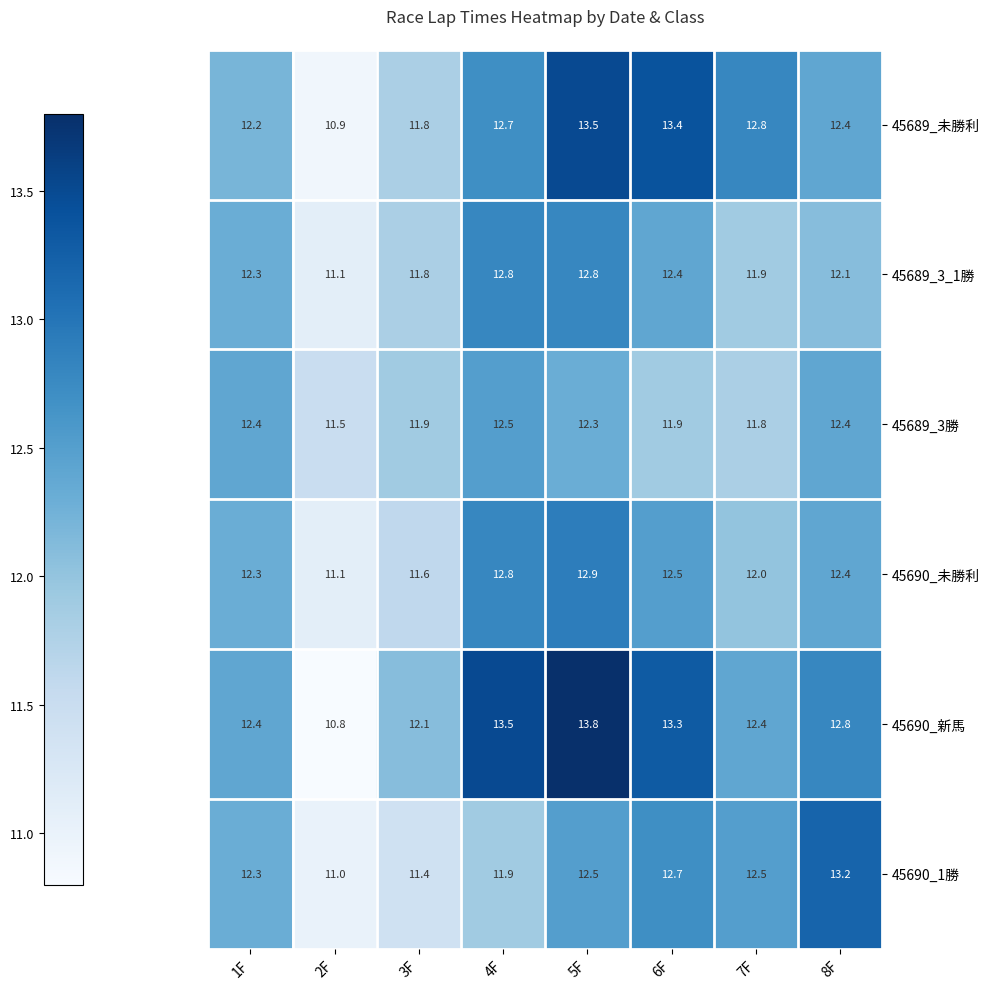

How many data points in 45690_1勝 are less than 12?

3